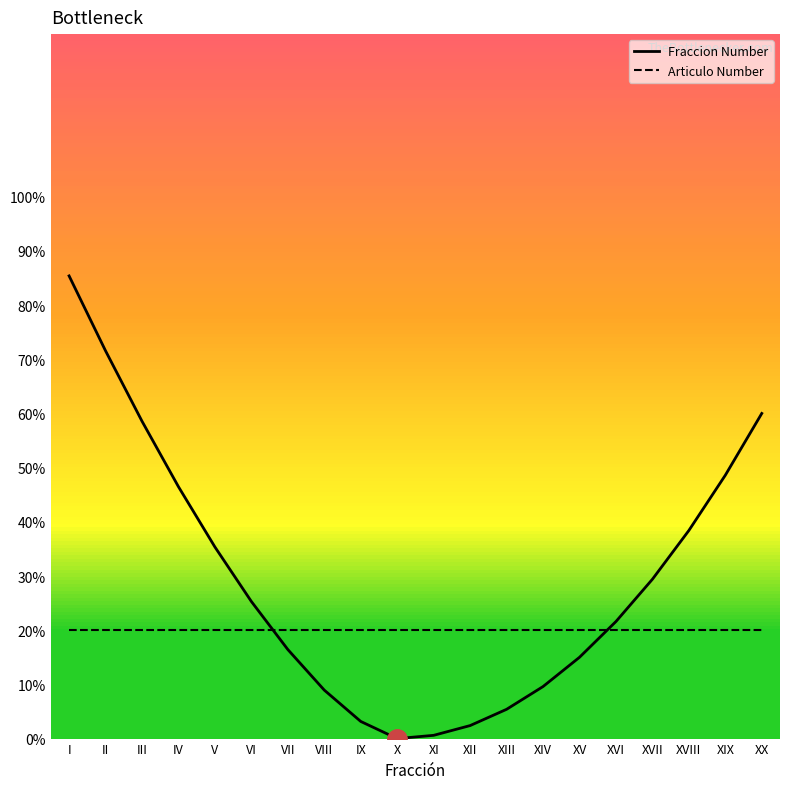

Which series has the largest range (max minus min)?

Fraccion Number